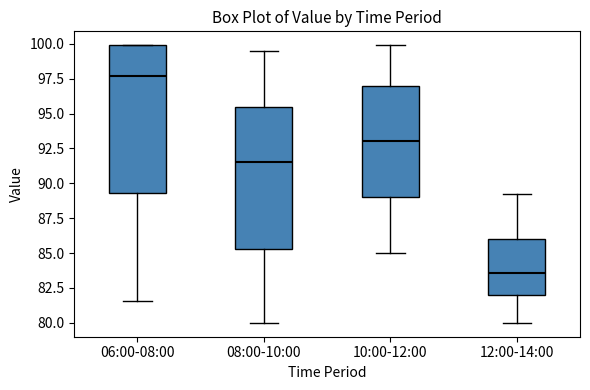

Where is the lower edge of the box for 12:00-14:00 on the y-axis? The values are not printed on the chart, so give them approximately, as read against the axis.

82.0